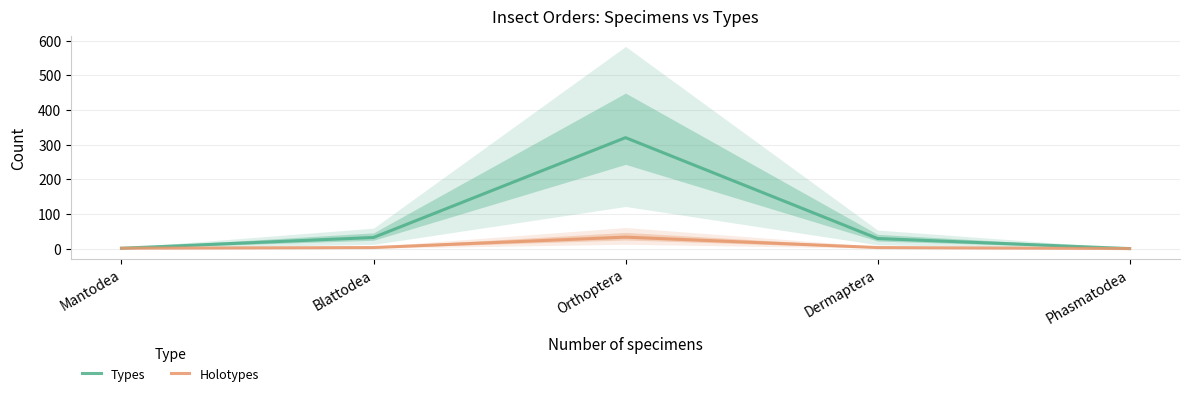

What is the value of the Holotypes point at the 3rd from the left?

33